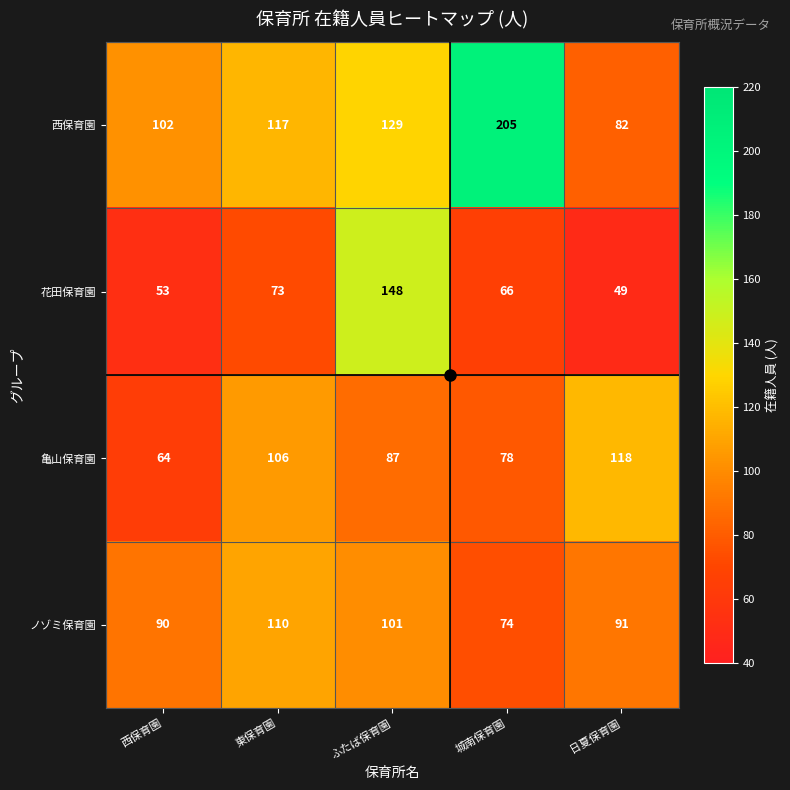

At which category is the sum across all series the highest?

ふたば保育園